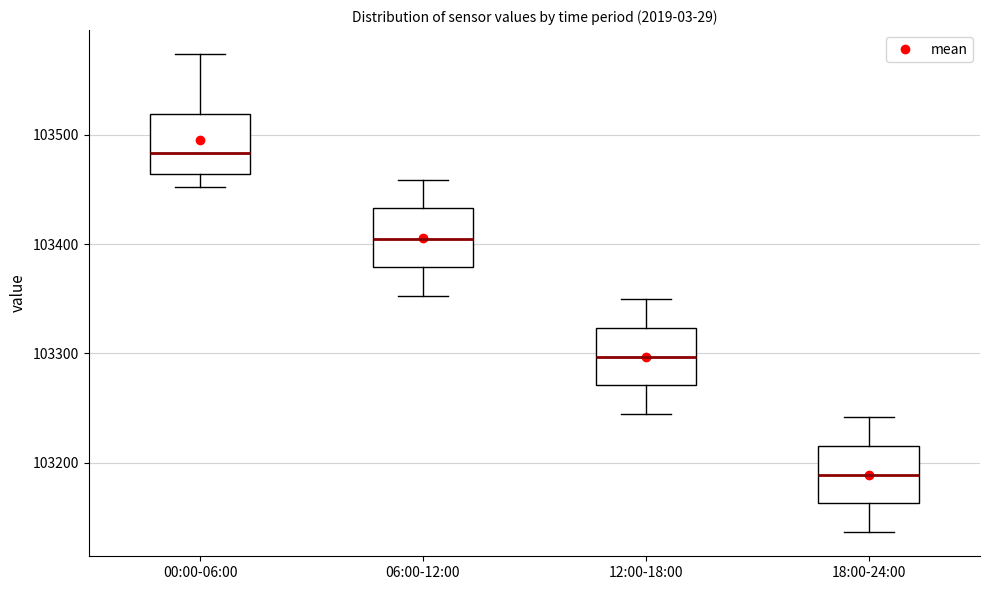

Which box's median line is the highest?

00:00-06:00